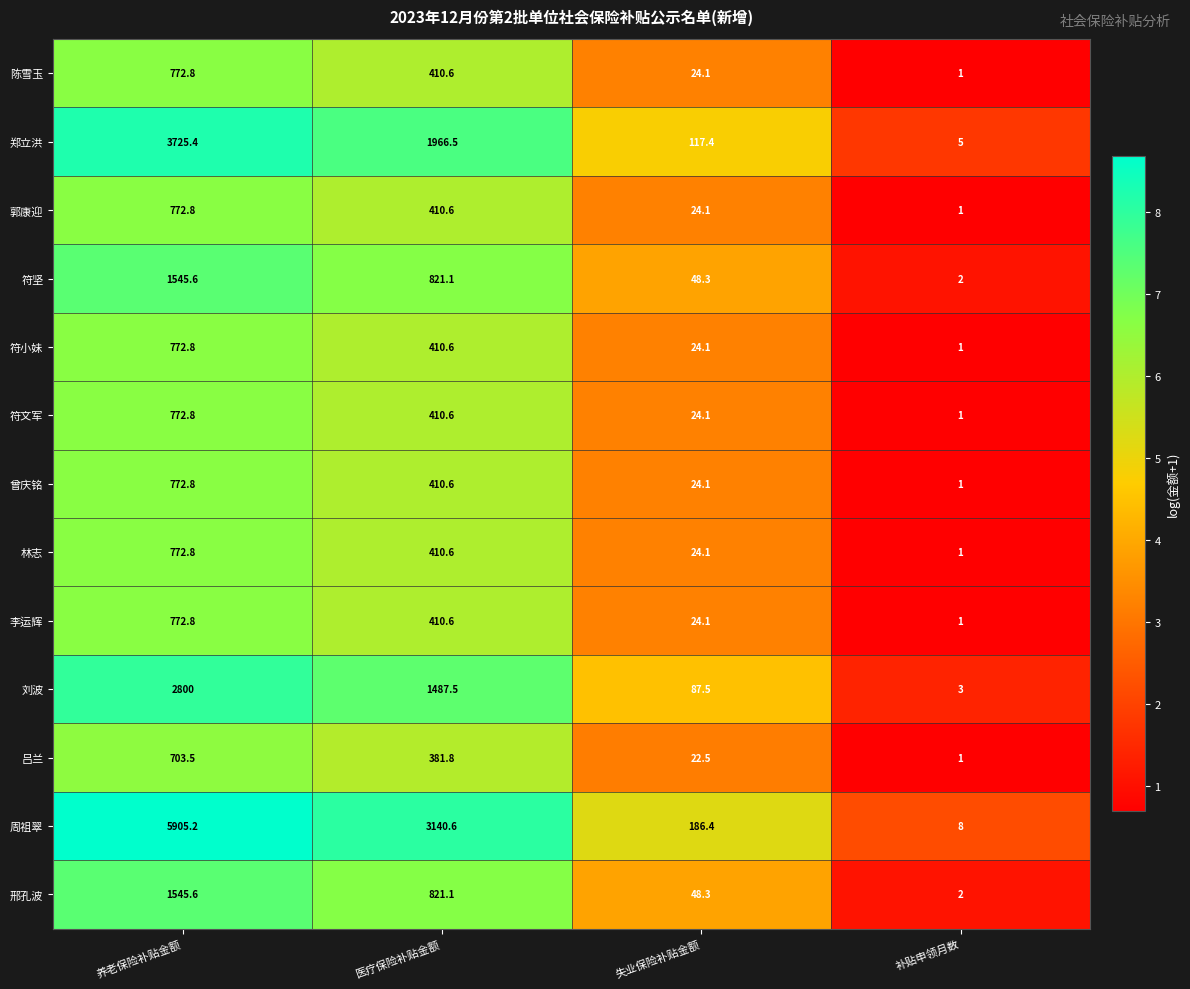

At which category is the sum across all series the highest?

养老保险补贴金额